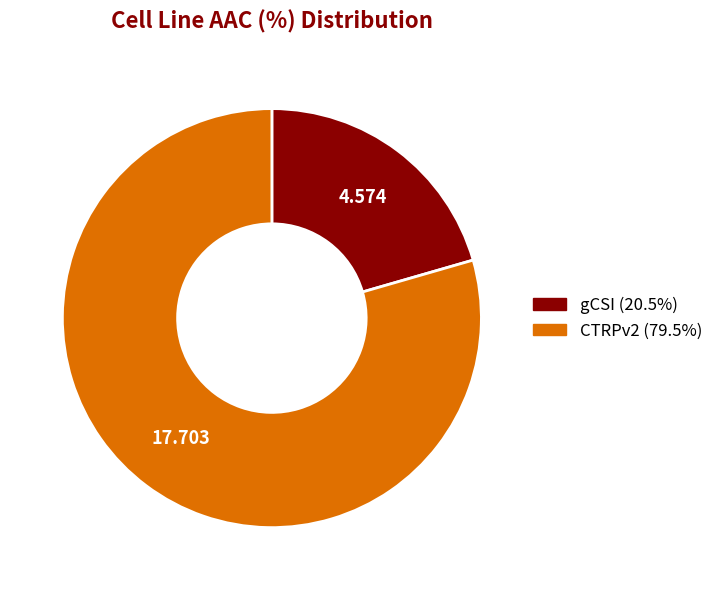

Is CTRPv2 the majority of the pie?

Yes